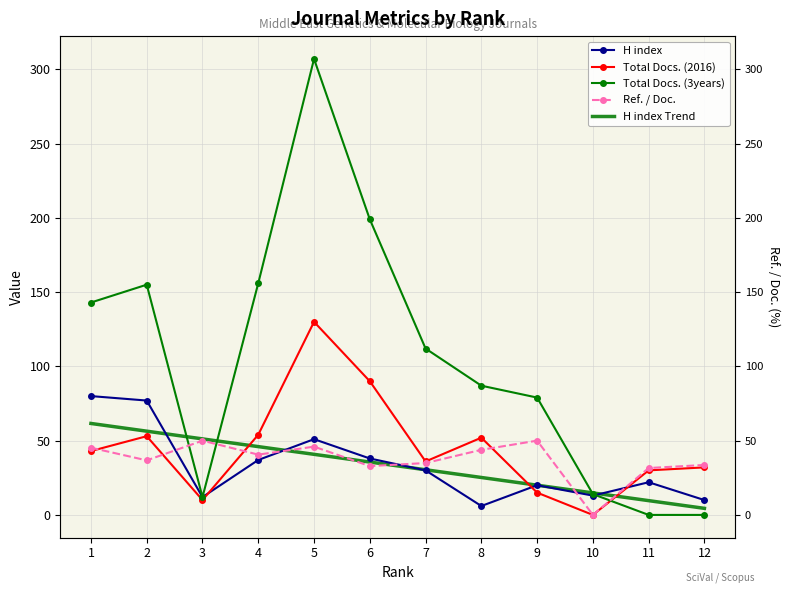

True or false: Total Docs. (2016) has more than 0 interior local peaks.

True